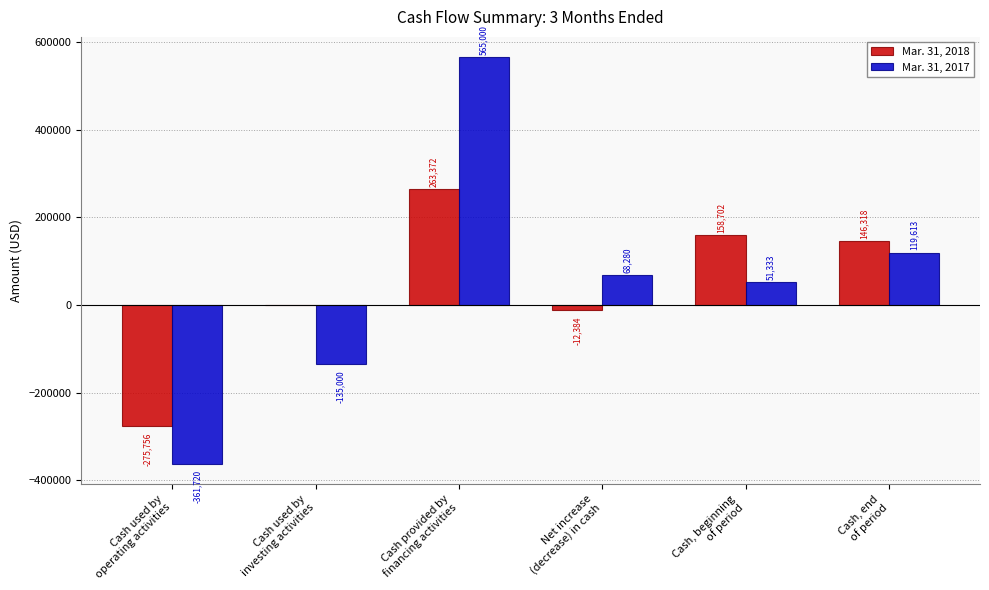

Does the chart contain stacked bars?

No